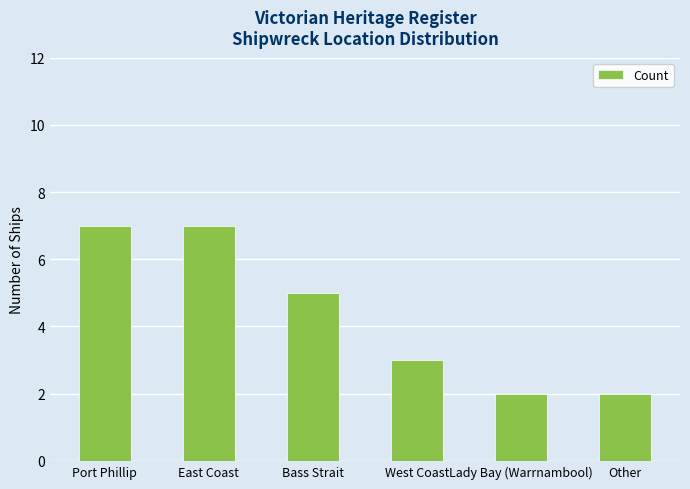

What is the label of the 5th bar from the right?

East Coast